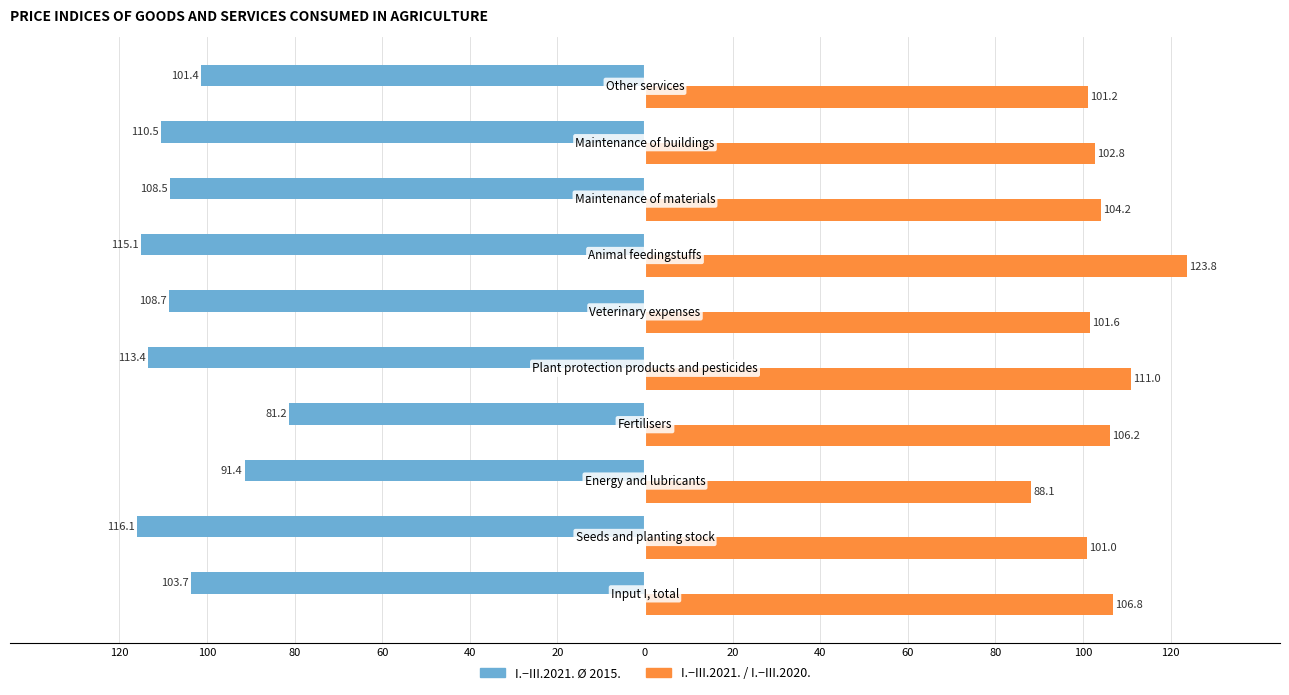

How many data points in I.−III.2021. / I.−III.2020. are above 104?

5